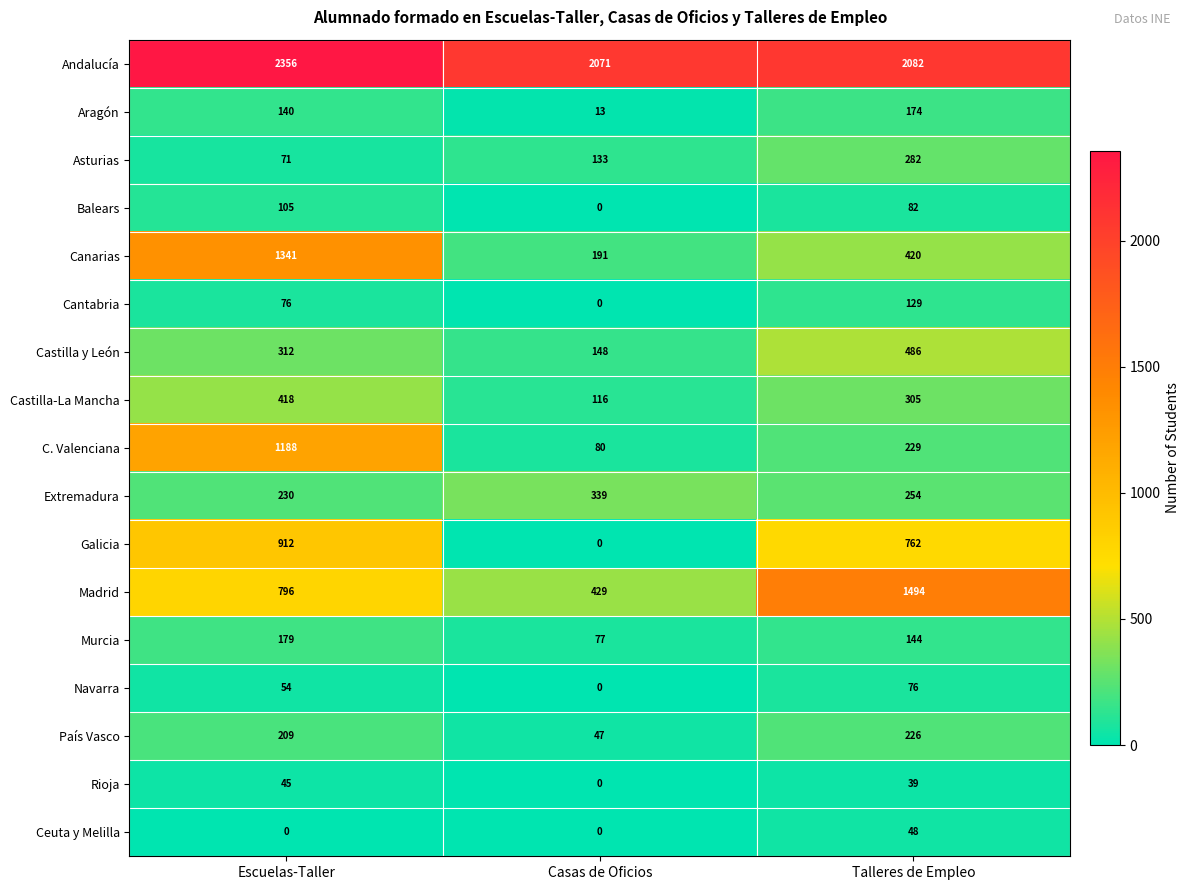

What is the difference between the maximum and minimum values in the Castilla-La Mancha series?

302